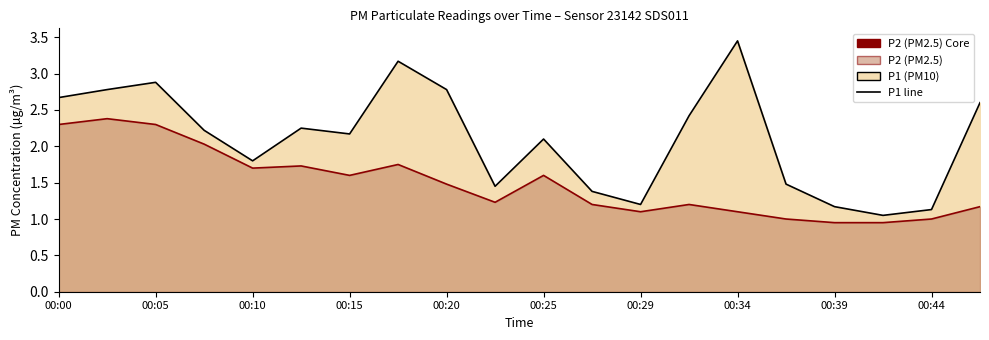

What position from the left is 00:15?

7